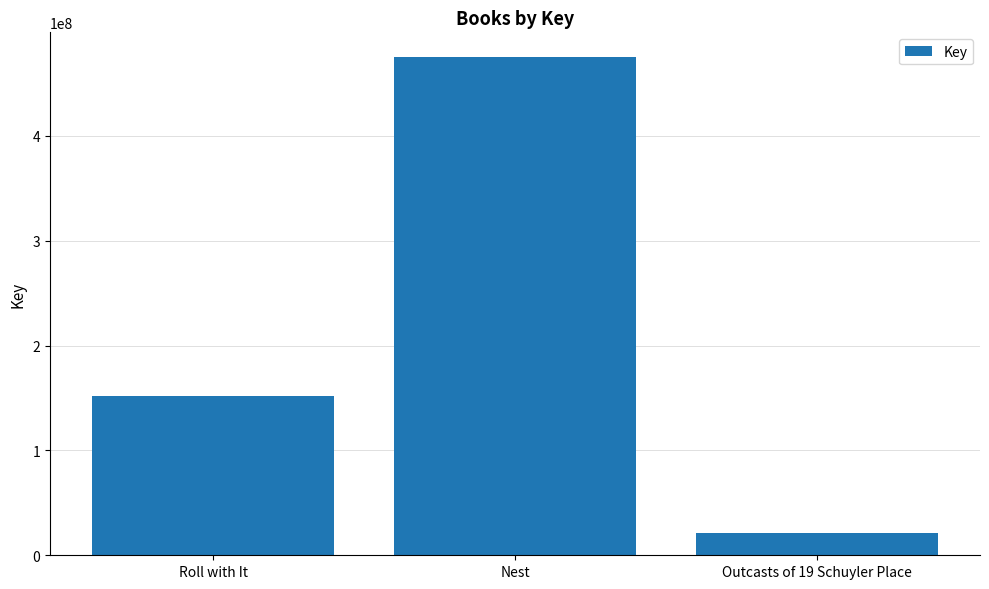

Rank the categories by value from highest to lowest.

Nest, Roll with It, Outcasts of 19 Schuyler Place